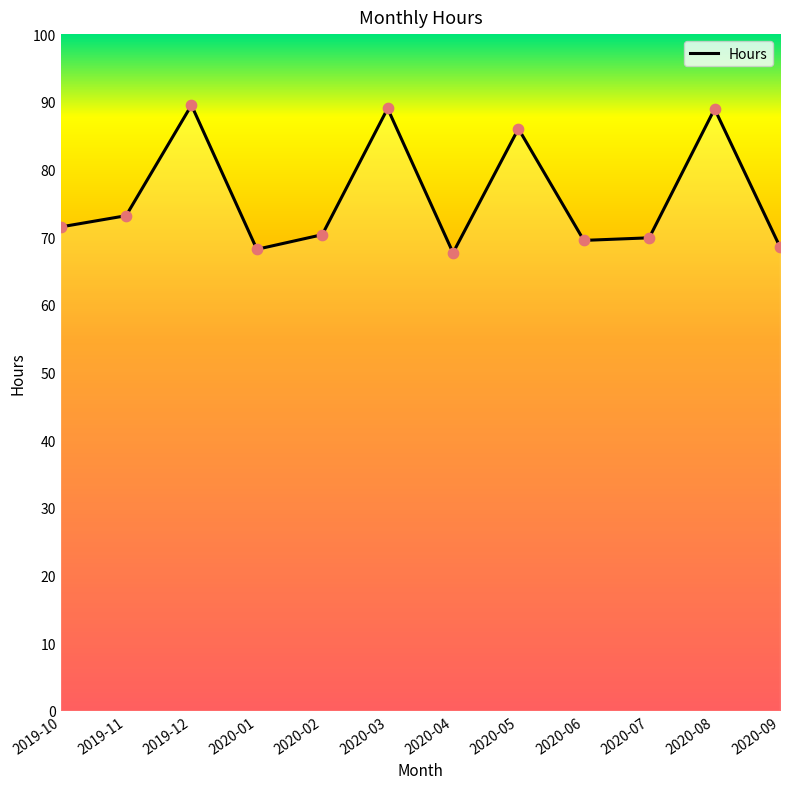

Between 2020-03 and 2020-01, which is larger?

2020-03